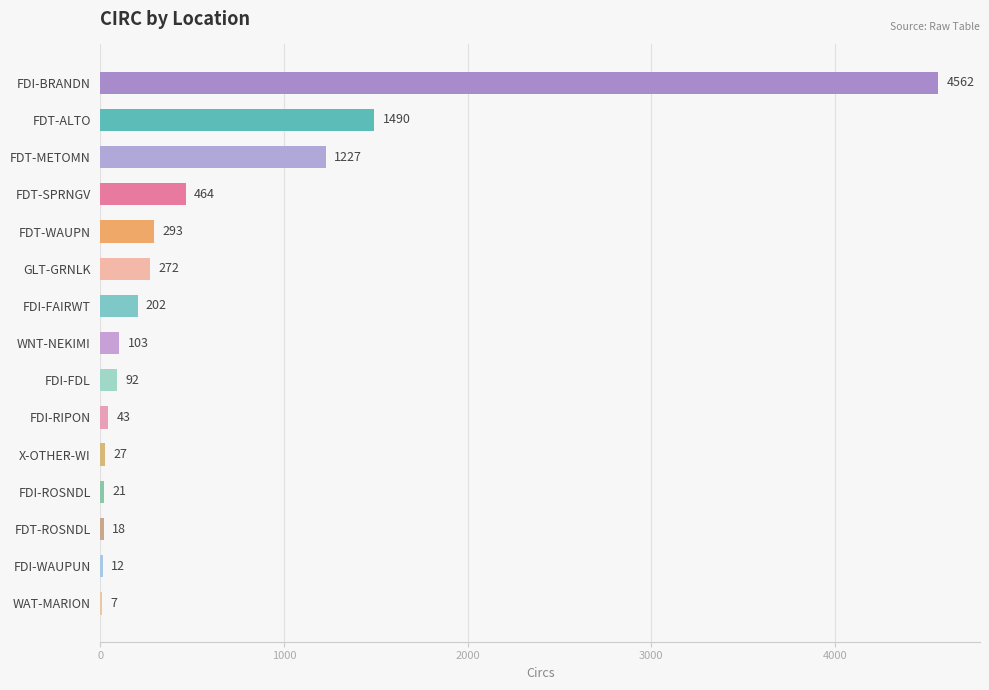

Are the bars horizontal?

Yes